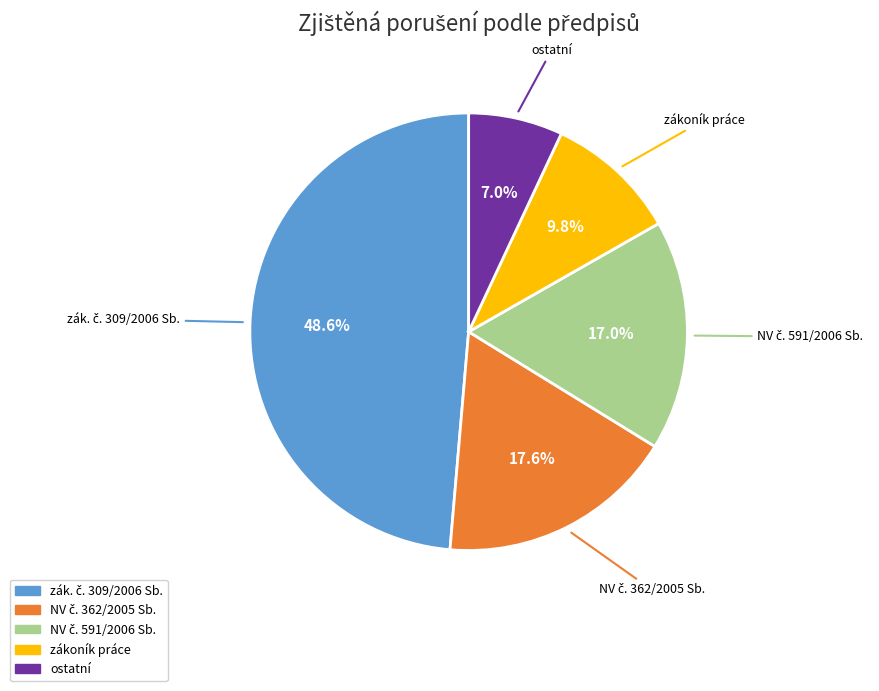

True or false: zákoník práce accounts for 16% of the total.

False